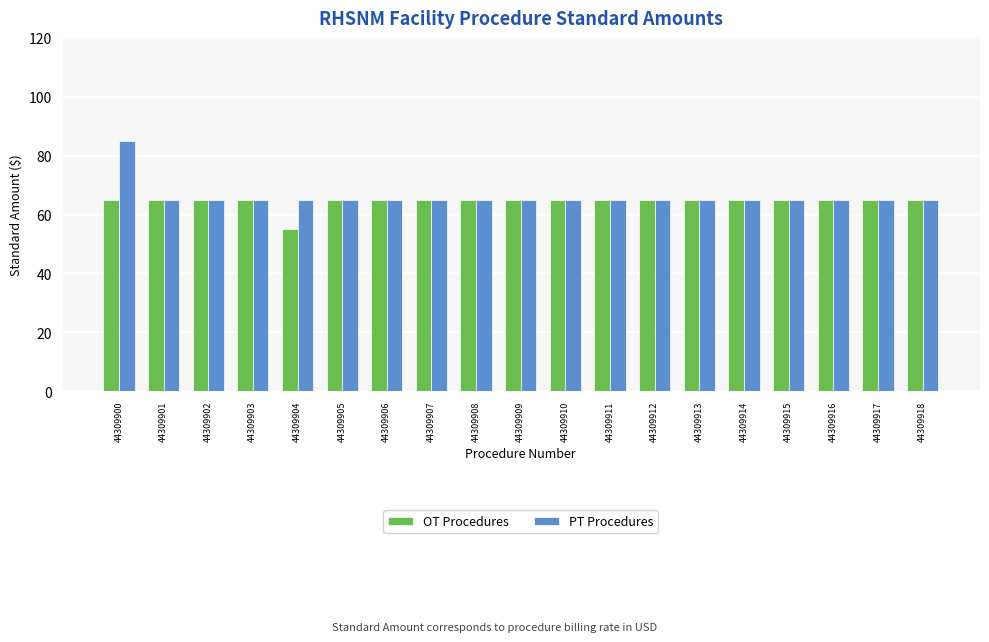

At how many categories does at least one series exceed 63?

19